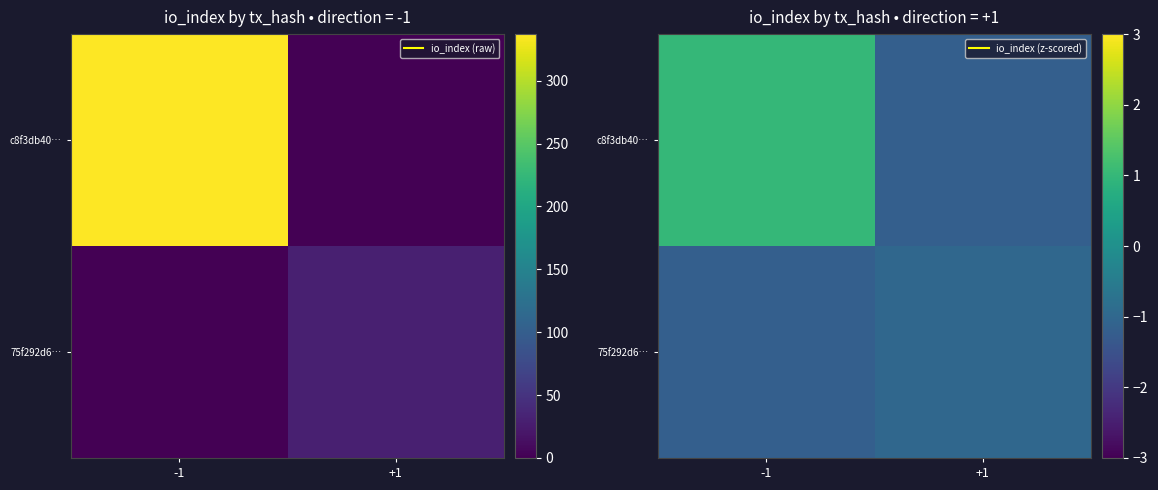

Which category has the highest value across all series?

-1